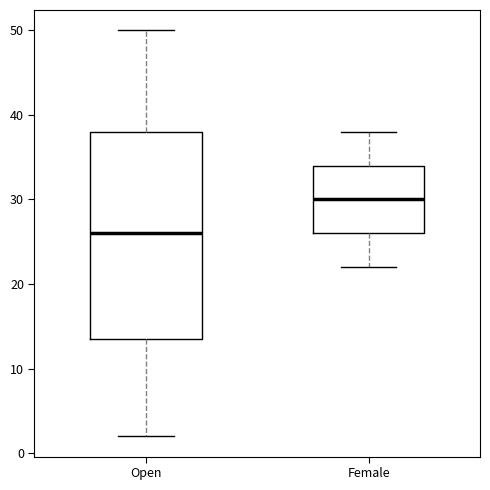

Reading left to right, read every box against the y-axis: the position of its median line, the range the box covers, and the ends of its whiskers. The values are not printed on the chart, so give them approximately, as read against the axis.

Open: median 26, box 14 to 38, whiskers 2 to 50
Female: median 30, box 26 to 34, whiskers 22 to 38